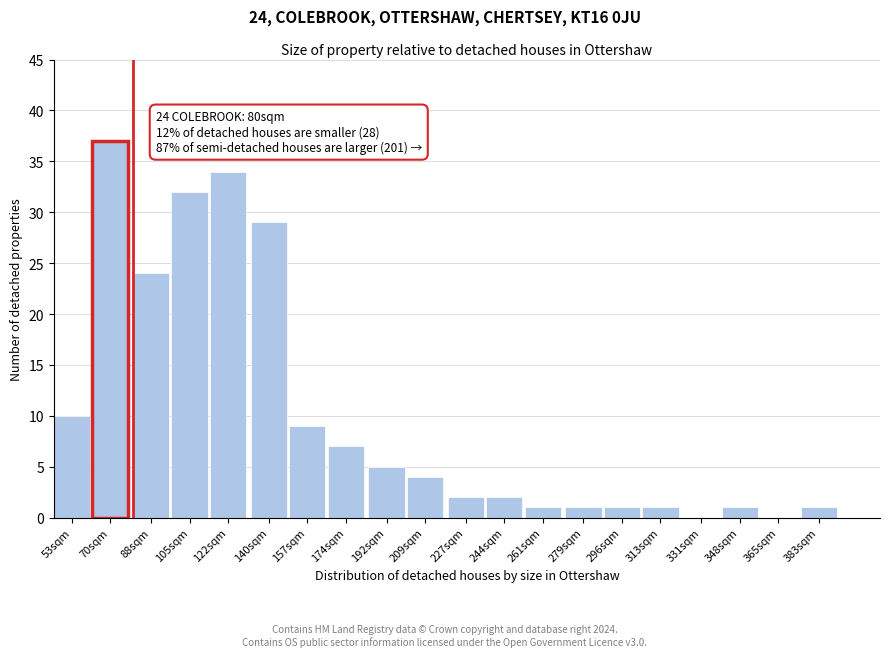

Reading left to right, what are all the values shown in this chart?

53sqm=10	70sqm=37	88sqm=24	105sqm=32	122sqm=34	140sqm=29	157sqm=9	174sqm=7	192sqm=5	209sqm=4	227sqm=2	244sqm=2	261sqm=1	279sqm=1	296sqm=1	313sqm=1	331sqm=0	348sqm=1	365sqm=0	383sqm=1